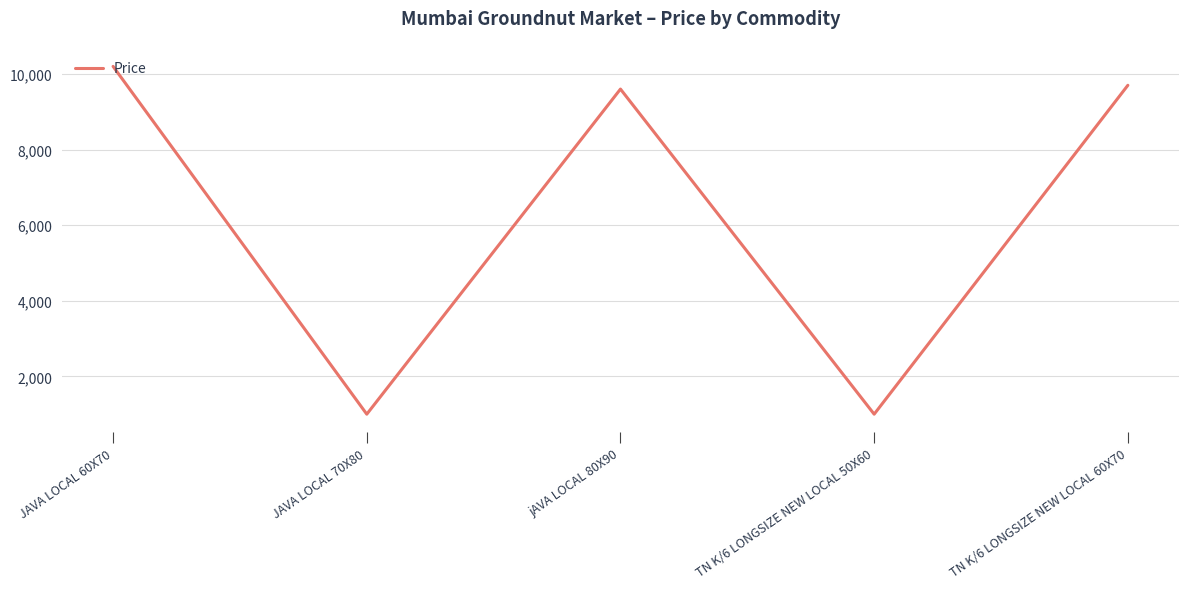

The value at JAVA LOCAL 70X80 is 1000. True or false?

True